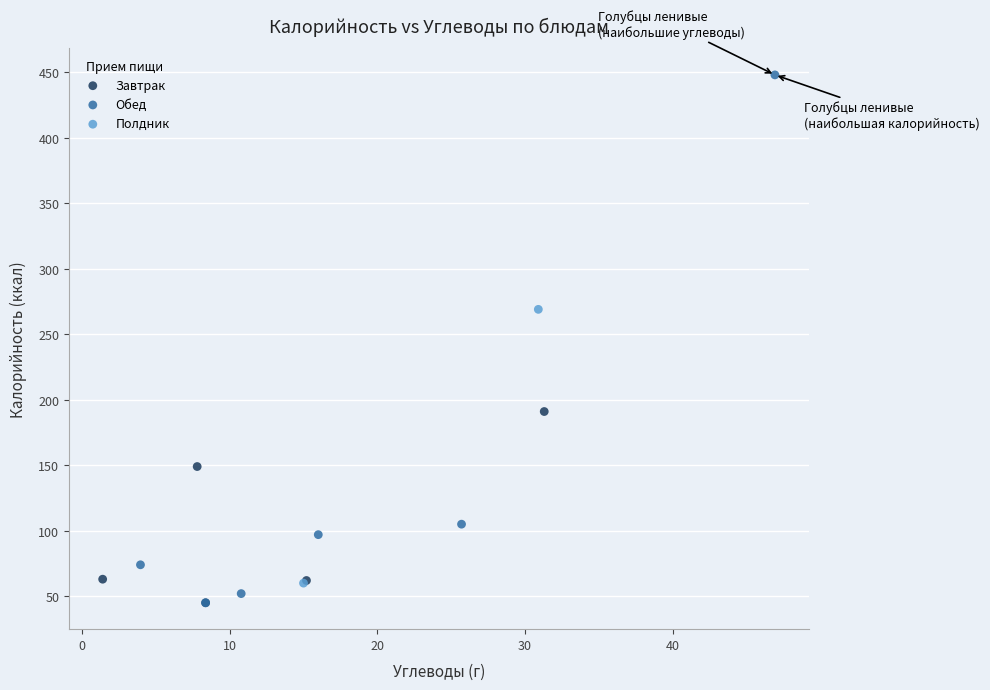

What are all the series names shown in the legend?

Завтрак, Обед, Полдник